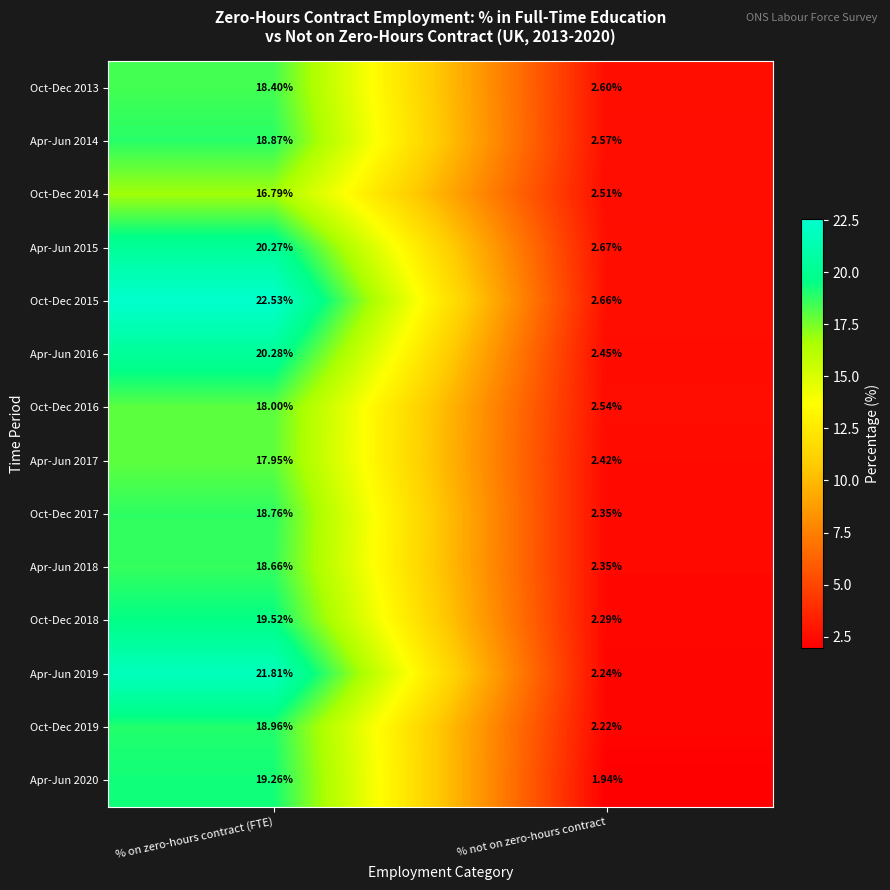

Where does the Apr-Jun 2017 series first go above 17?

% on zero-hours contract (FTE)